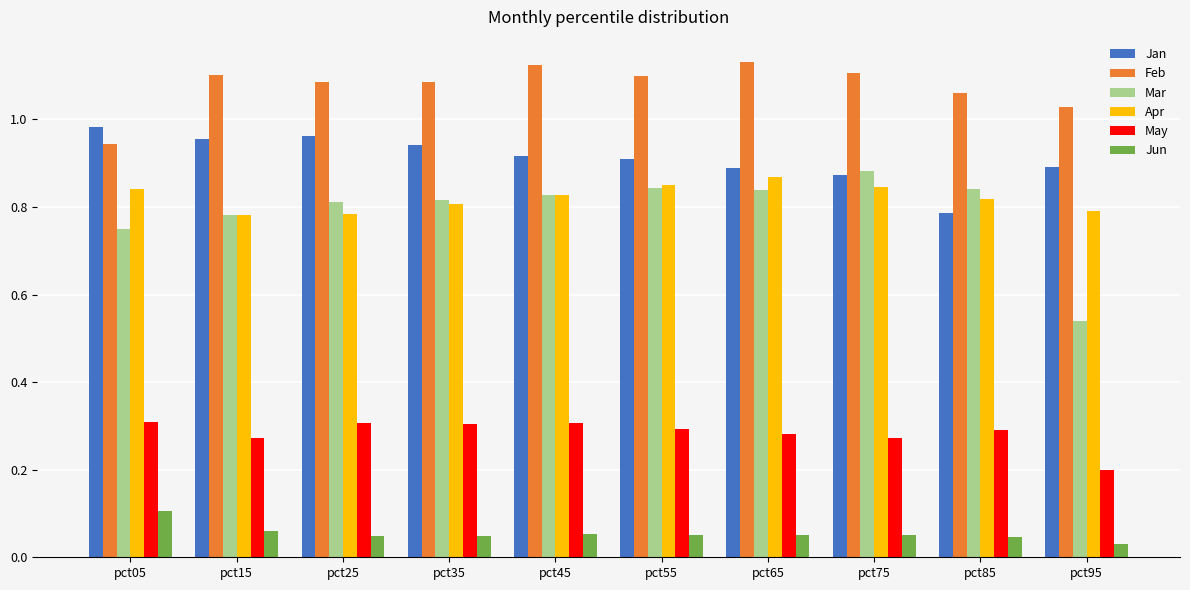

How many bars are there in total?

60